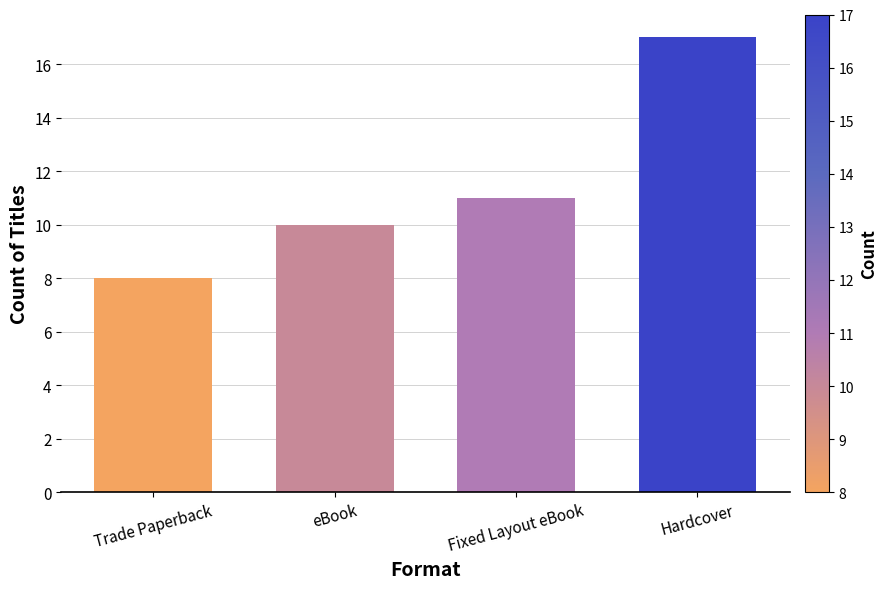

Reading right to left, extract all data points from this chart.

17	11	10	8